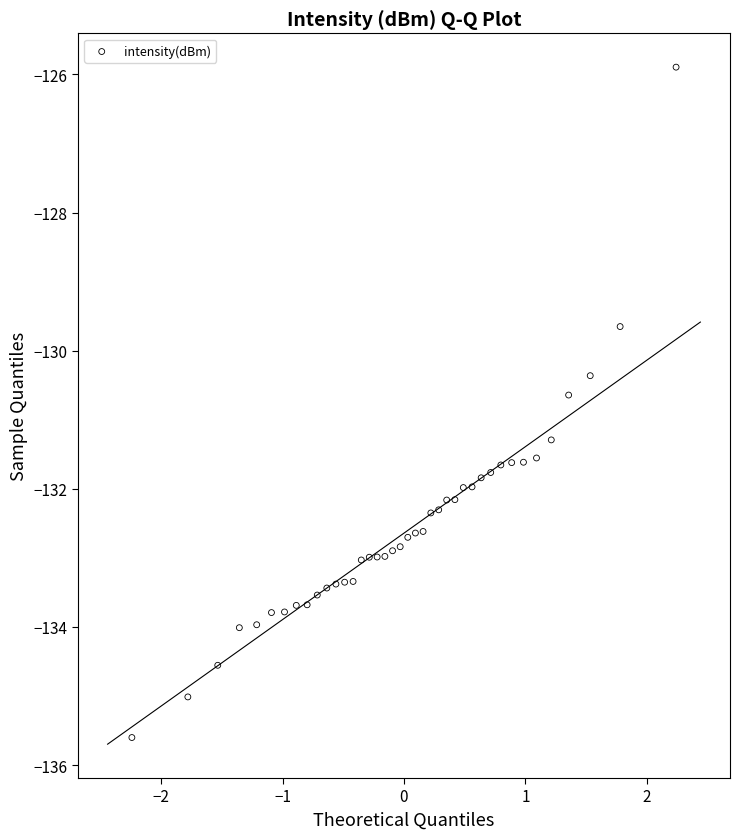

What is the range of Y values (max minus min)?

9.7